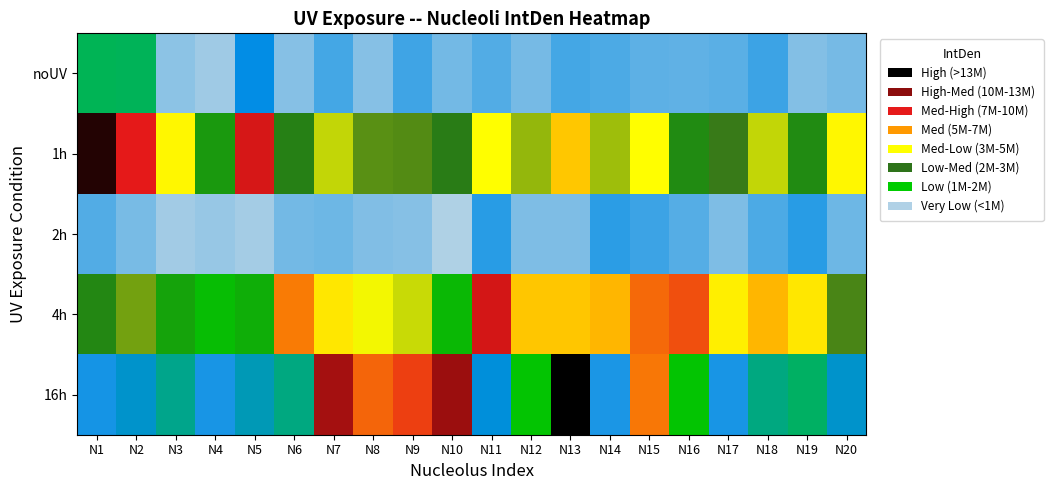

Reading left to right, transcribe all the data shown in this chart.

noUV: N1=3318137	N2=3268519	N3=988594	N4=790656	N5=2256416	N6=1035817	N7=1654035	N8=1035817	N9=1688123	N10=1214156	N11=1512089	N12=1193057	N13=1643018	N14=1575005	N15=1423085	N16=1402439	N17=1434529	N18=1711684	N19=1052876	N20=1196854
1h: N1=13293470	N2=10445523	N3=7279663	N4=4836356	N5=10706496	N6=5293389	N7=6715937	N8=5889579	N9=5831591	N10=5377985	N11=7193057	N12=6345658	N13=8069636	N14=6426618	N15=7194804	N16=5098745	N17=5639652	N18=6715937	N19=5098745	N20=7279663
2h: N1=1520706	N2=1170810	N3=769585	N4=888564	N5=741782	N6=1200078	N7=1254029	N8=1079442	N9=1028414	N10=636892	N11=1912067	N12=1106800	N13=1106800	N14=1864907	N15=1719603	N16=1496194	N17=1112448	N18=1575947	N19=1902296	N20=1263455
4h: N1=5170635	N2=6095770	N3=4668535	N4=4187537	N5=4458431	N6=9192308	N7=7550869	N8=7079442	N9=6751755	N10=4268163	N11=10774197	N12=8071021	N13=8071021	N14=8347866	N15=9417621	N16=9747226	N17=7422695	N18=8347866	N19=7550869	N20=5761608
16h: N1=2089061	N2=2457734	N3=2918038	N4=2054033	N5=2620125	N6=2995174	N7=11628372	N8=9452871	N9=9936808	N10=11797591	N11=2356557	N12=4046025	N13=13716425	N14=2030013	N15=9240765	N16=4046025	N17=2046025	N18=2995174	N19=3210506	N20=2457734